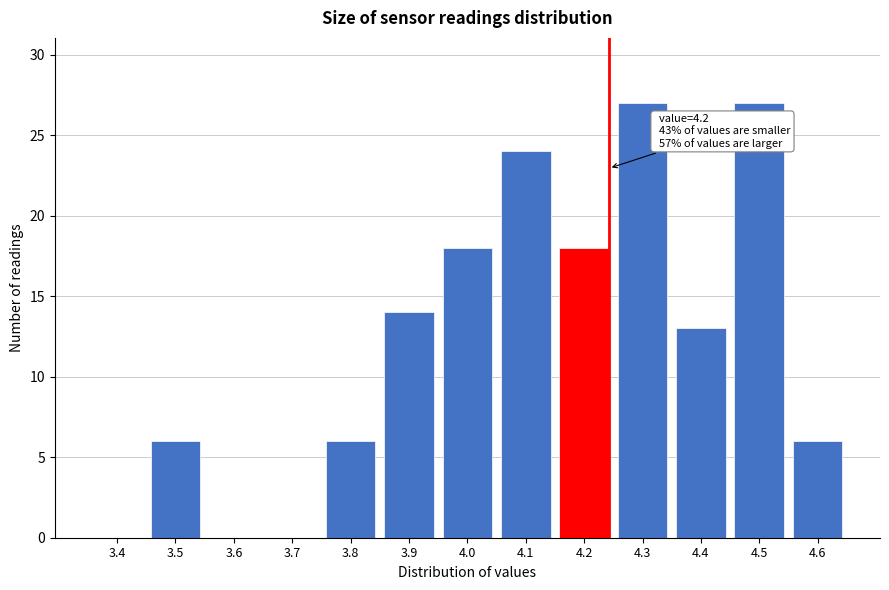

Reading right to left, list all the values displayed in this chart.

4.6=6	4.5=27	4.4=13	4.3=27	4.2=18	4.1=24	4.0=18	3.9=14	3.8=6	3.7=0	3.6=0	3.5=6	3.4=0